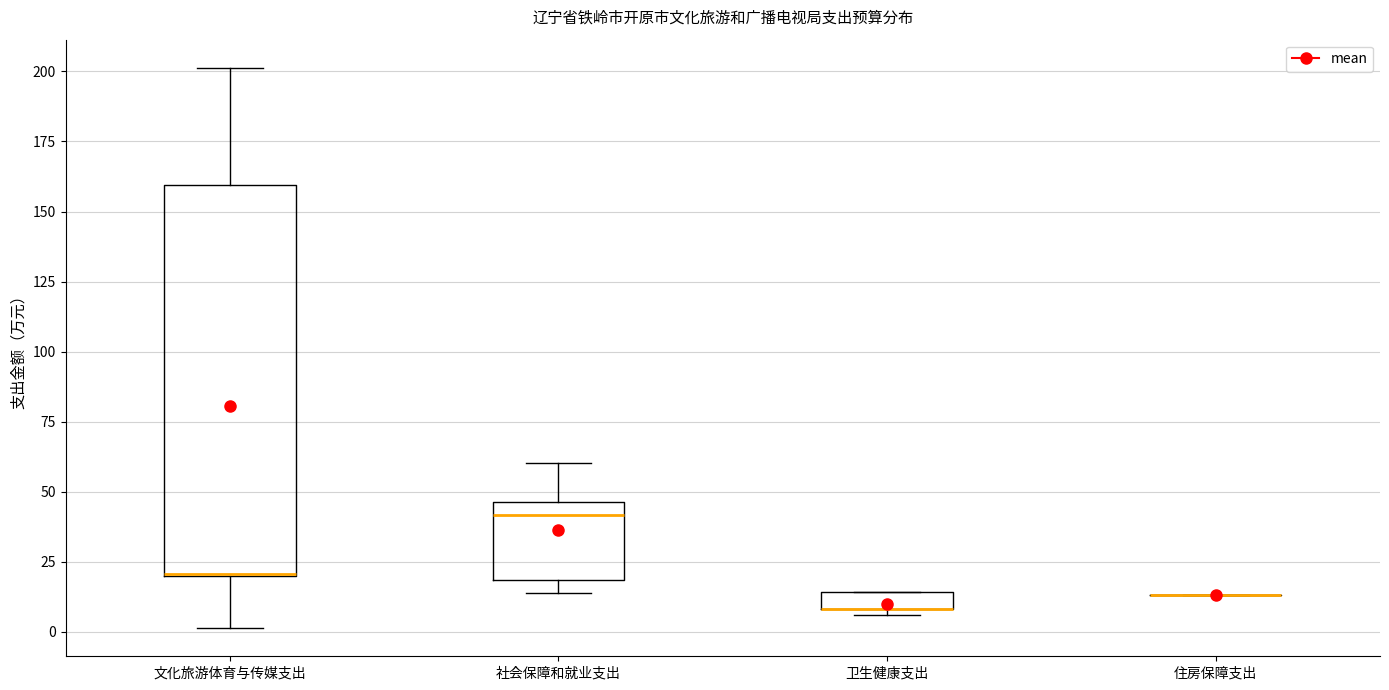

Which box is the tallest, from its lower edge to its upper edge?

文化旅游体育与传媒支出